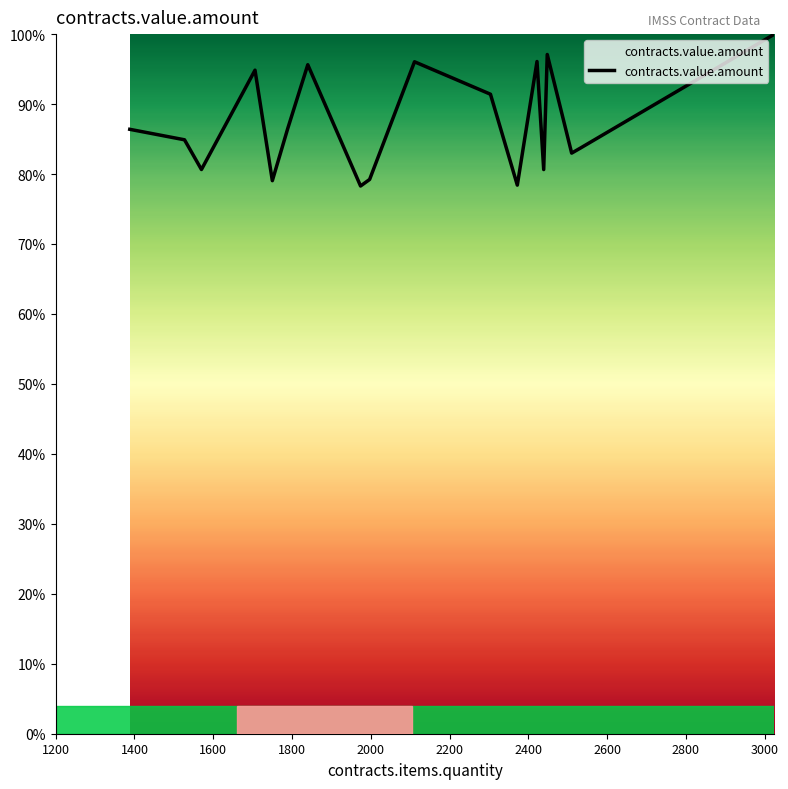

Reading left to right, list all the values displayed in this chart.

86.4	84.9	80.6	94.8	79.1	86.5	95.6	78.3	79.2	96.0	91.4	91.4	78.4	96.1	80.6	97.1	83.0	83.7	88.6	100.0